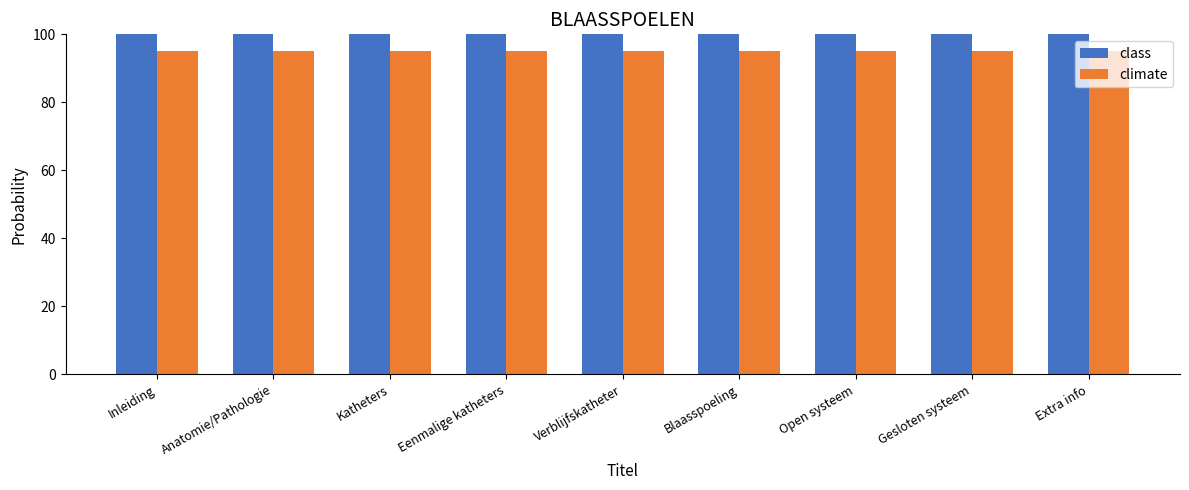

At Eenmalige katheters, list the series in order from largest to smallest.

class, climate